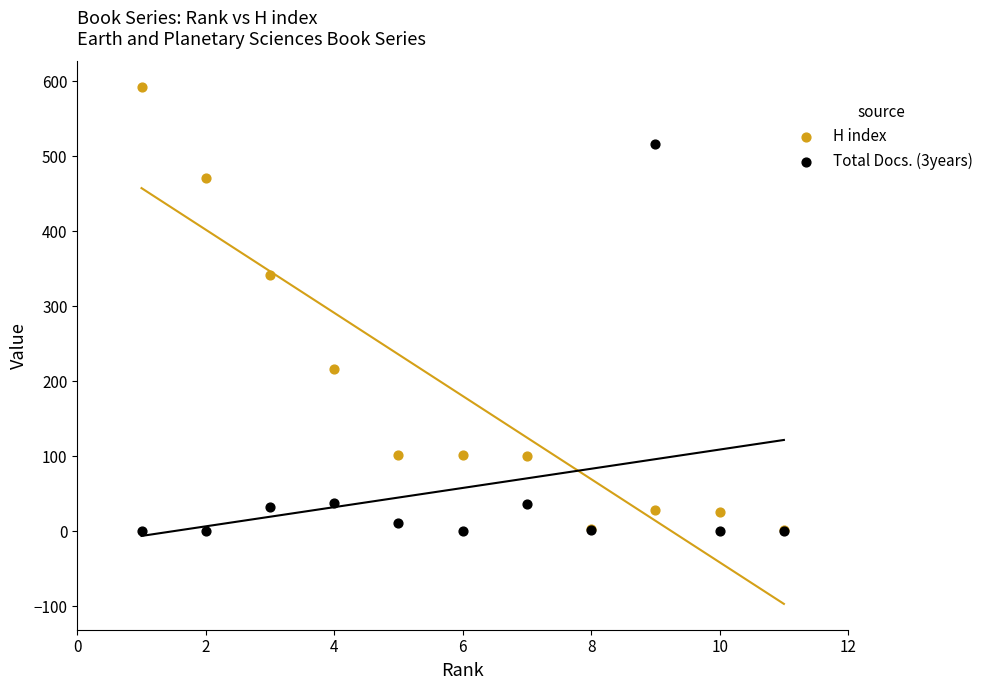

Which series has the widest spread of Y values?

H index